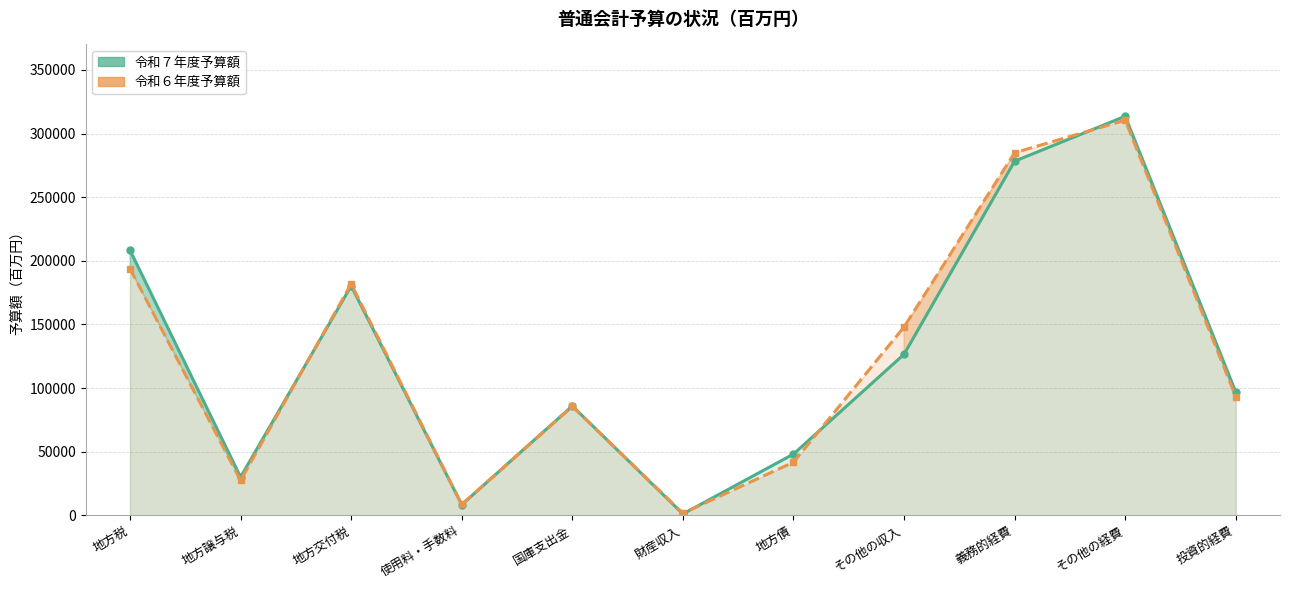

Rank the series at 国庫支出金 from highest to lowest value.

令和７年度予算額, 令和６年度予算額